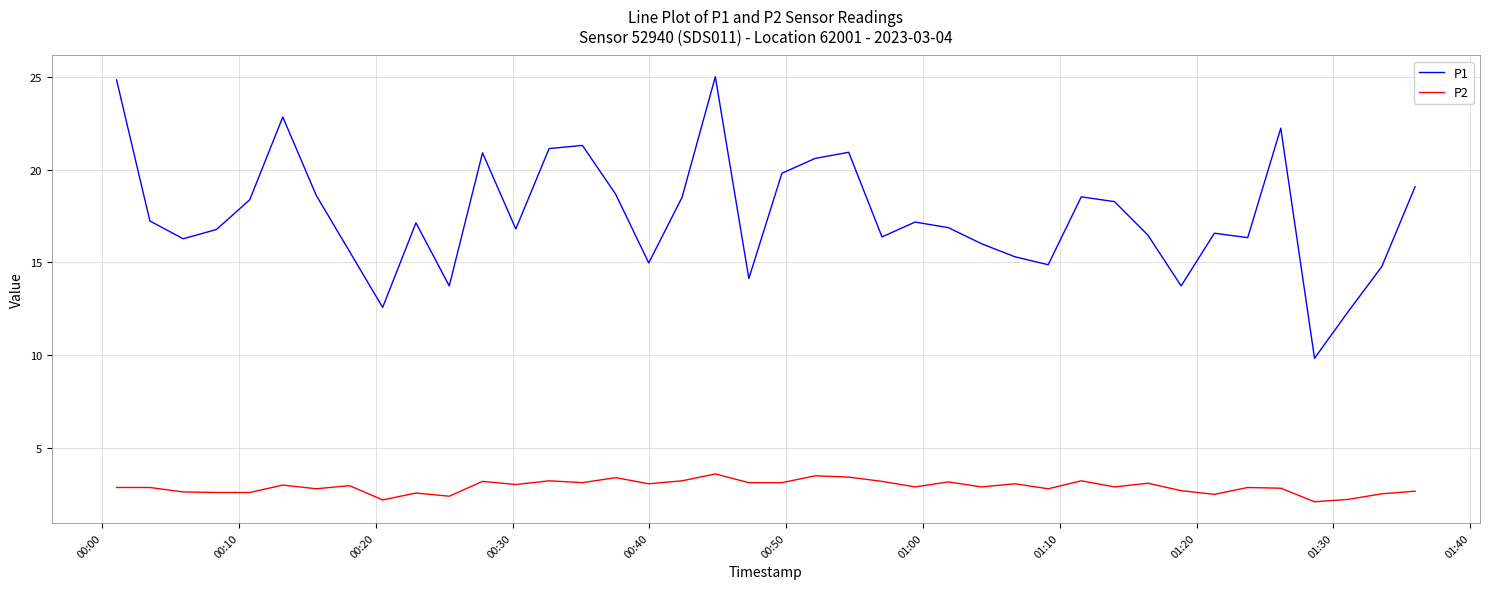

True or false: P1 and P2 intersect in this chart.

False